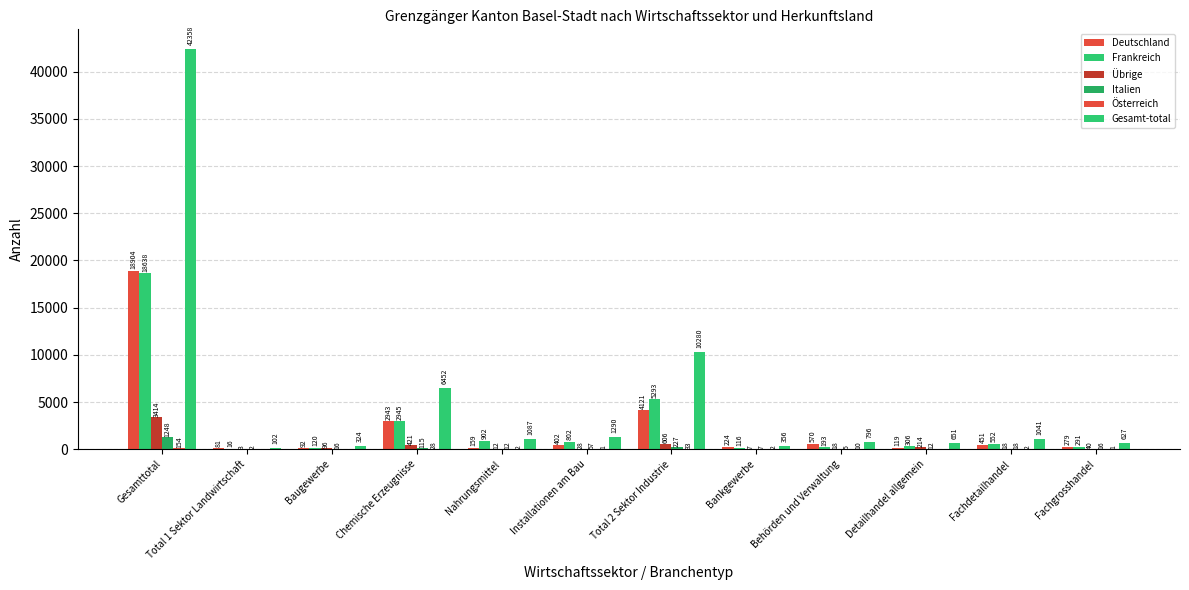

What is the sum of the Frankreich values at Baugewerbe and Nahrungsmittel?

1022